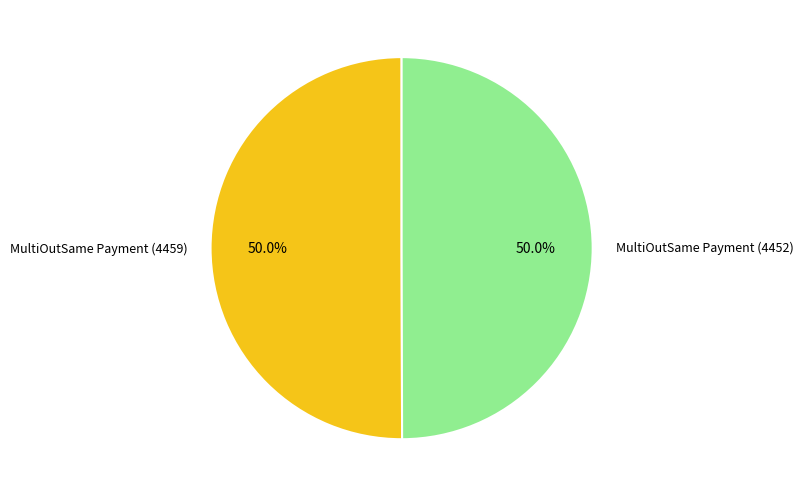

Approximately how many times larger is the value at MultiOutSame Payment (4452) compared to MultiOutSame Payment (4459)?

1.0